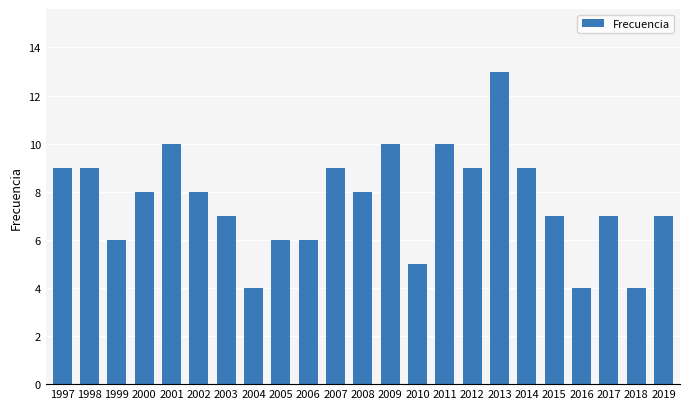

Does the chart contain stacked bars?

No